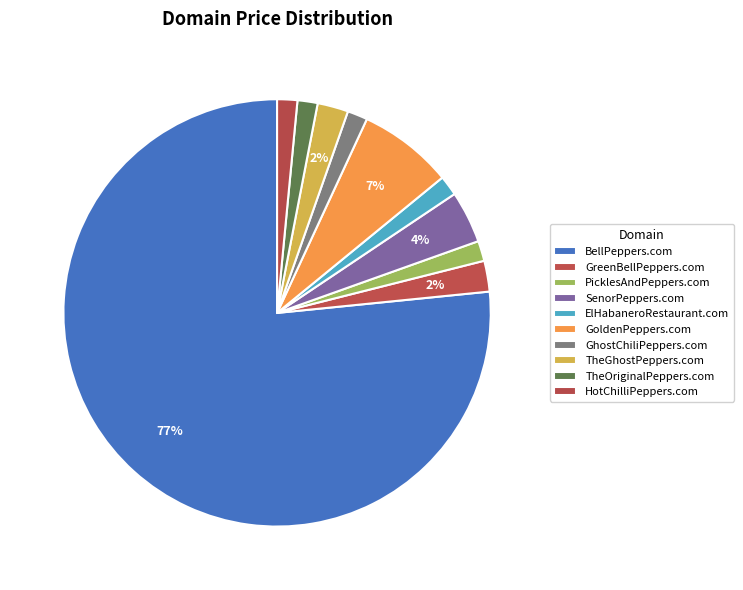

How many slices are in this pie chart?

10